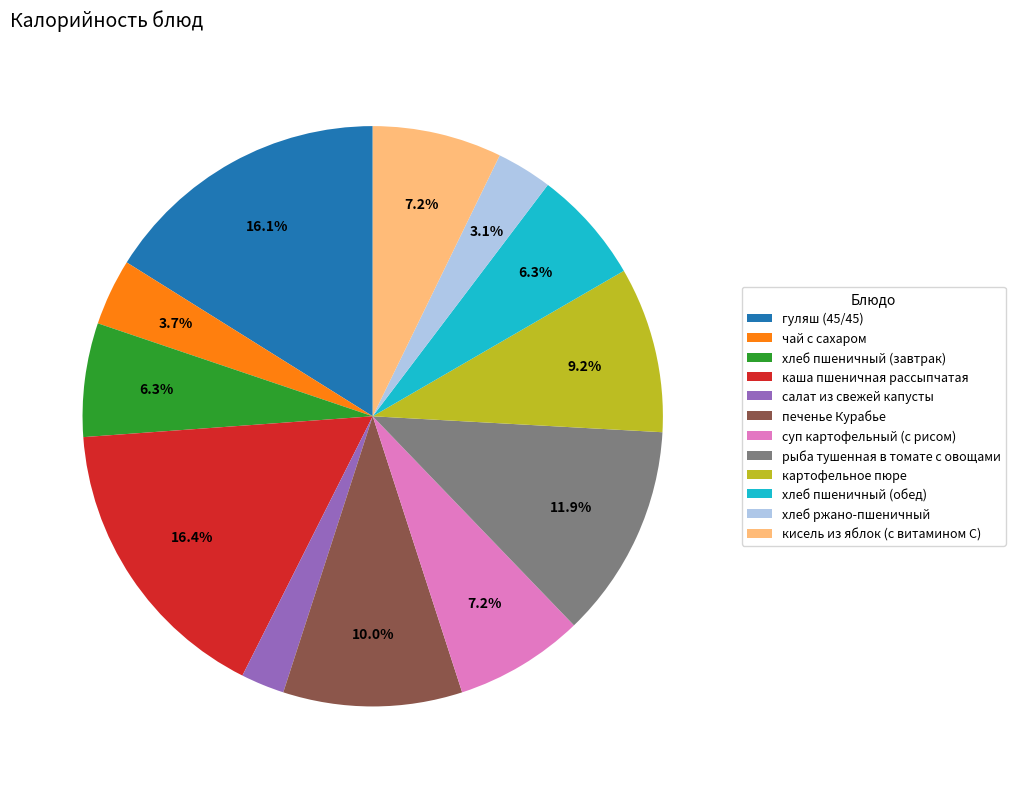

Approximately how many times larger is the value at хлеб ржано-пшеничный compared to чай с сахаром?

0.8